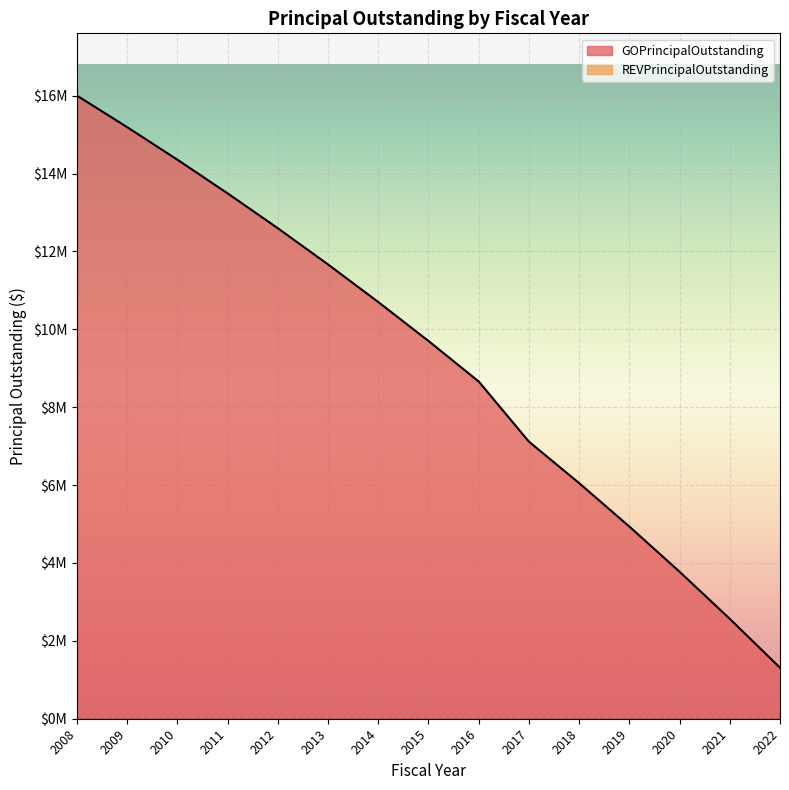

Reading right to left, list all the values displayed in this chart.

2022=1310000	2021=2565000	2020=3775000	2019=4935000	2018=6050000	2017=7115000	2016=8660000	2015=9700000	2014=10700000	2013=11665000	2012=12595000	2011=13490000	2010=14355000	2009=15190000	2008=16000000